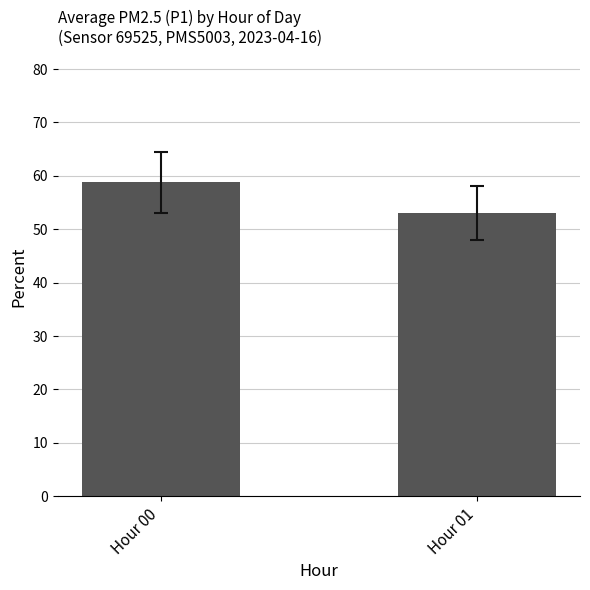

What is the minimum value shown in the chart?

53.0